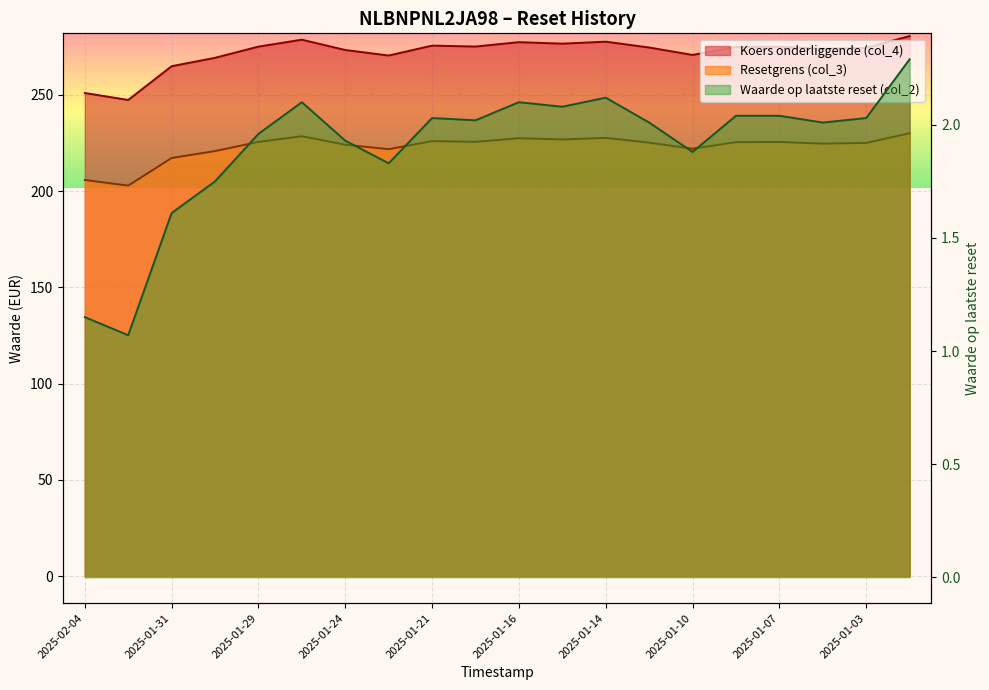

Which series has the largest range (max minus min)?

Koers onderliggende (col_4)